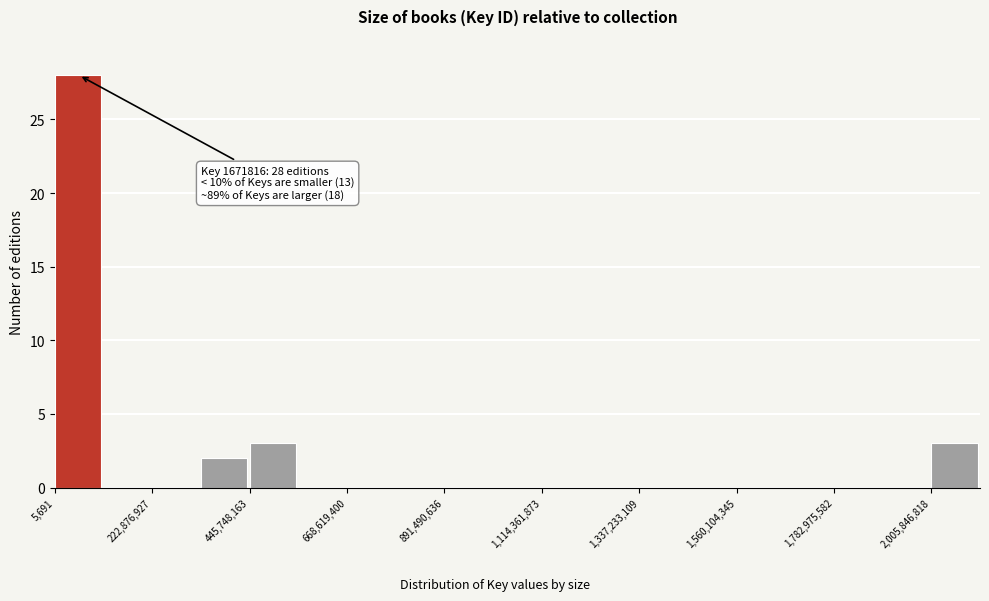

Around what value on the x-axis is the tallest bar? Give the approximate position of its centre, as read against the axis.

50000000